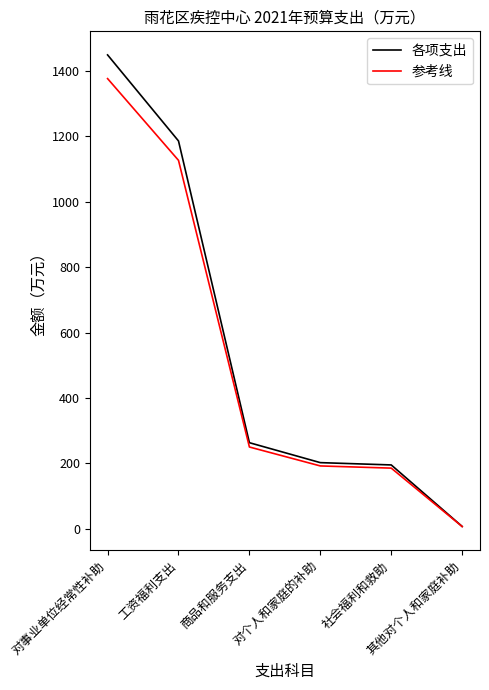

Which series has the largest total across all categories?

各项支出